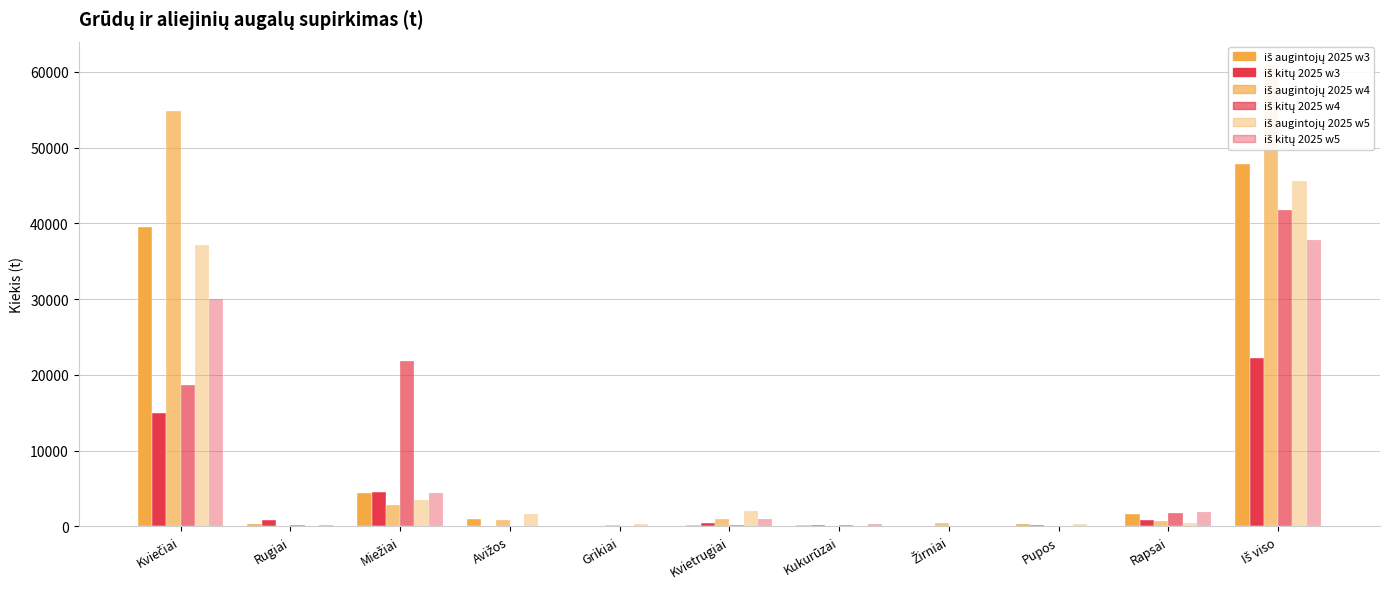

At how many categories does at least one series exceed 30442?

2